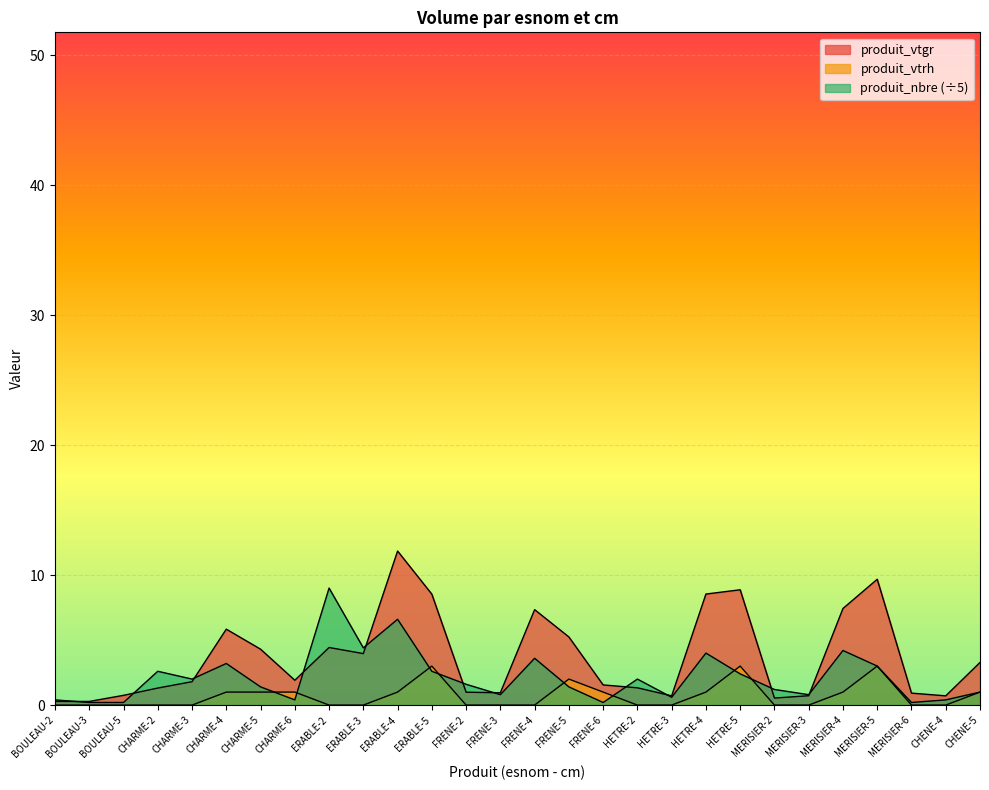

Which series ends up on top after the final intersection of produit_vtrh and produit_nbre?

produit_nbre